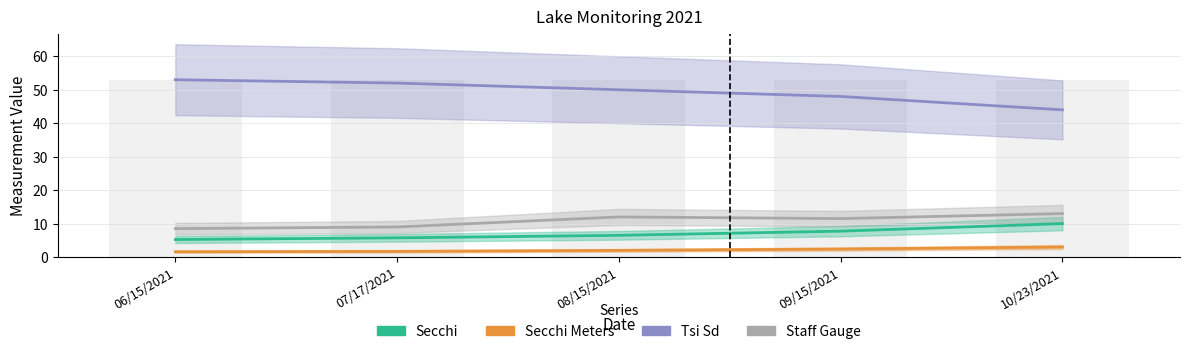

What is the greatest value displayed?

53.0